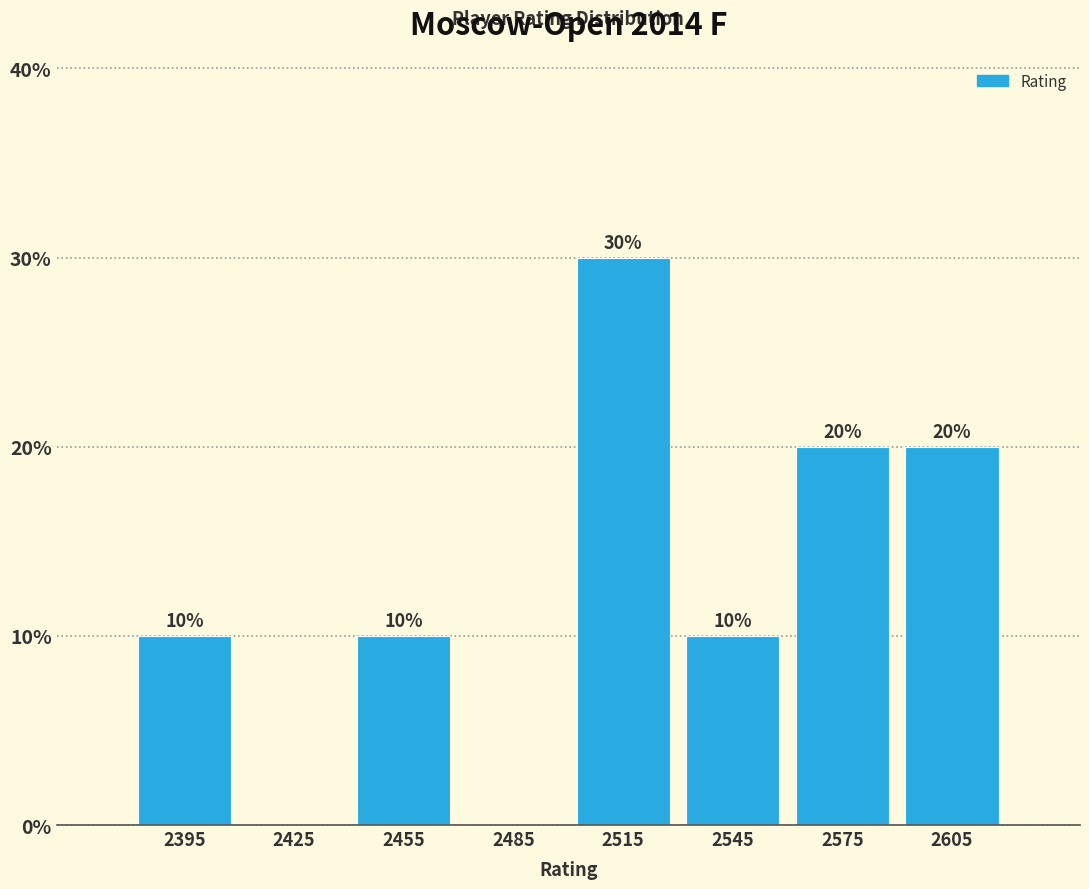

Which range on the x-axis has the tallest bar?

2500 to 2530